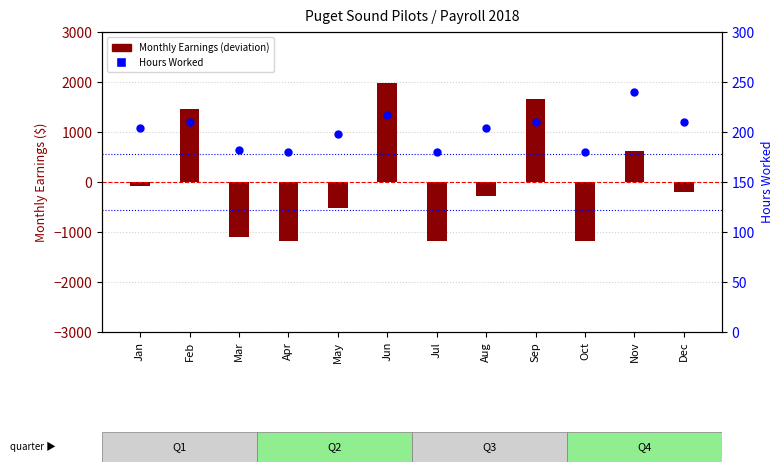

Which series reaches the maximum Y coordinate?

Monthly Earnings (deviation from mean)